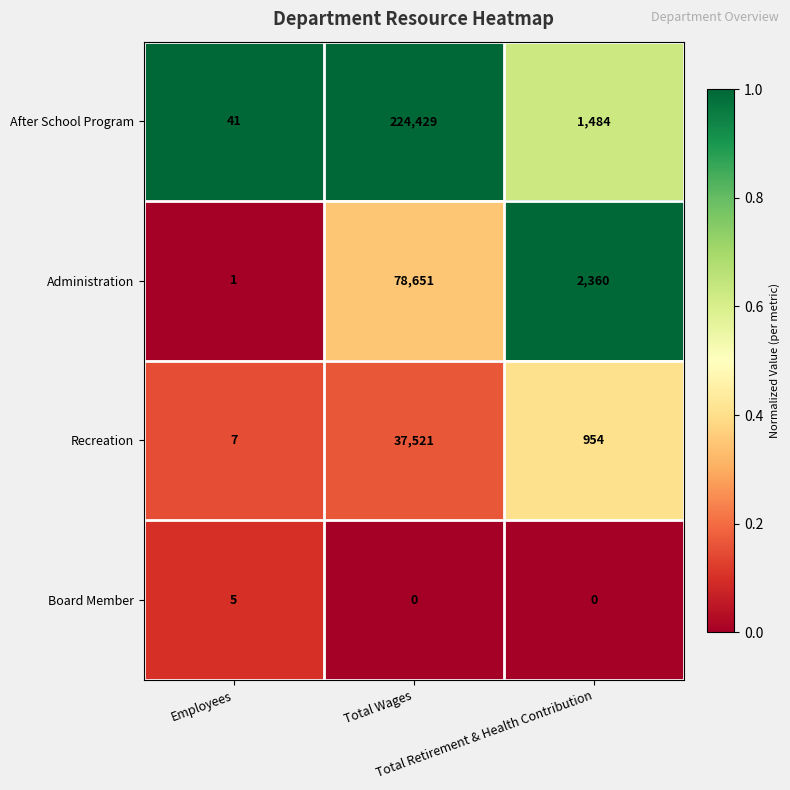

List the series in order of their peak value, highest first.

After School Program, Administration, Recreation, Board Member